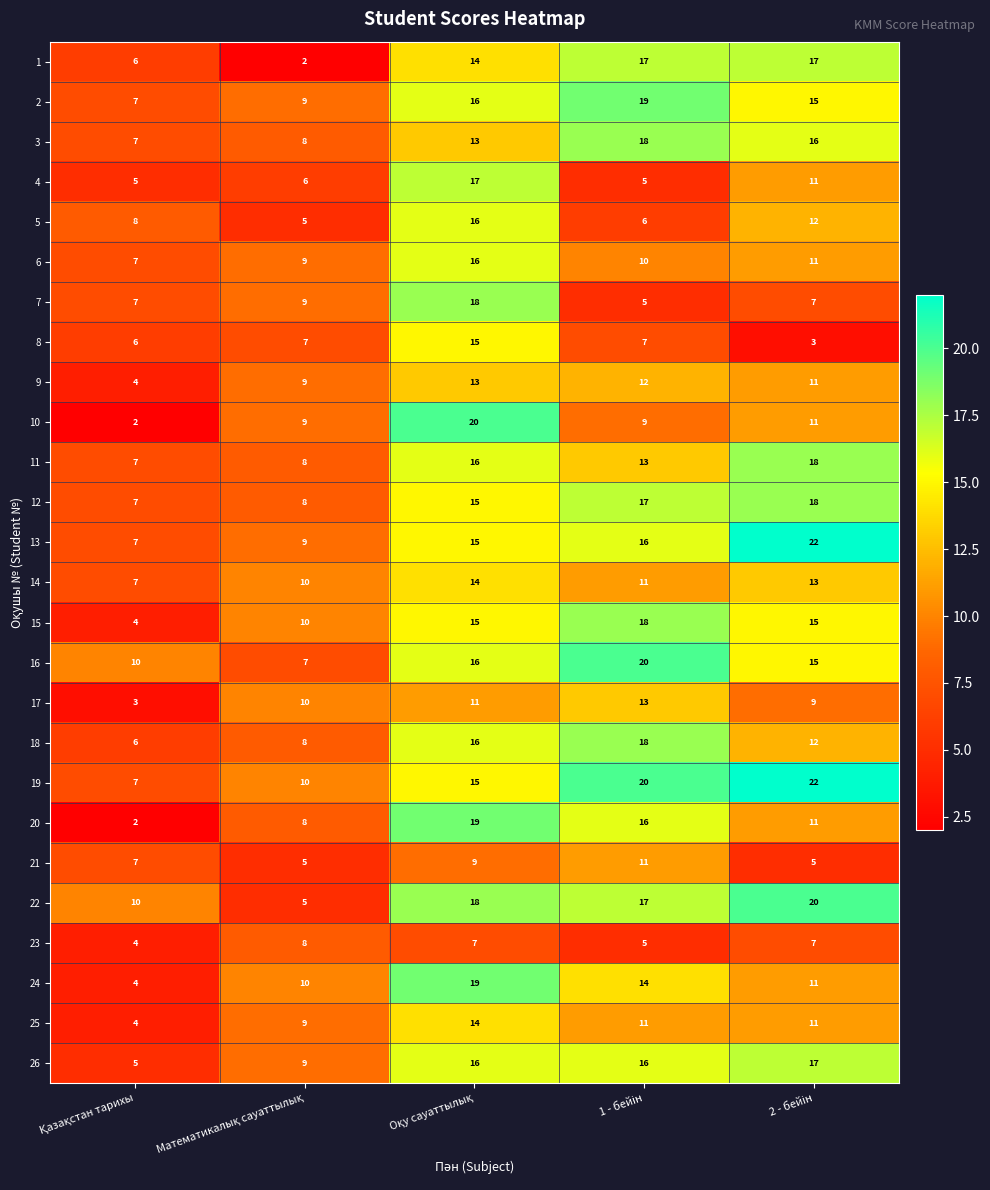

Which series has the largest range (max minus min)?

10